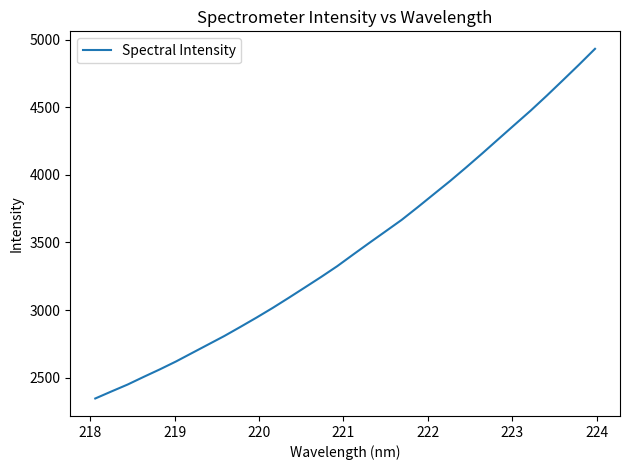

What is the minimum value shown in the chart?

2345.6